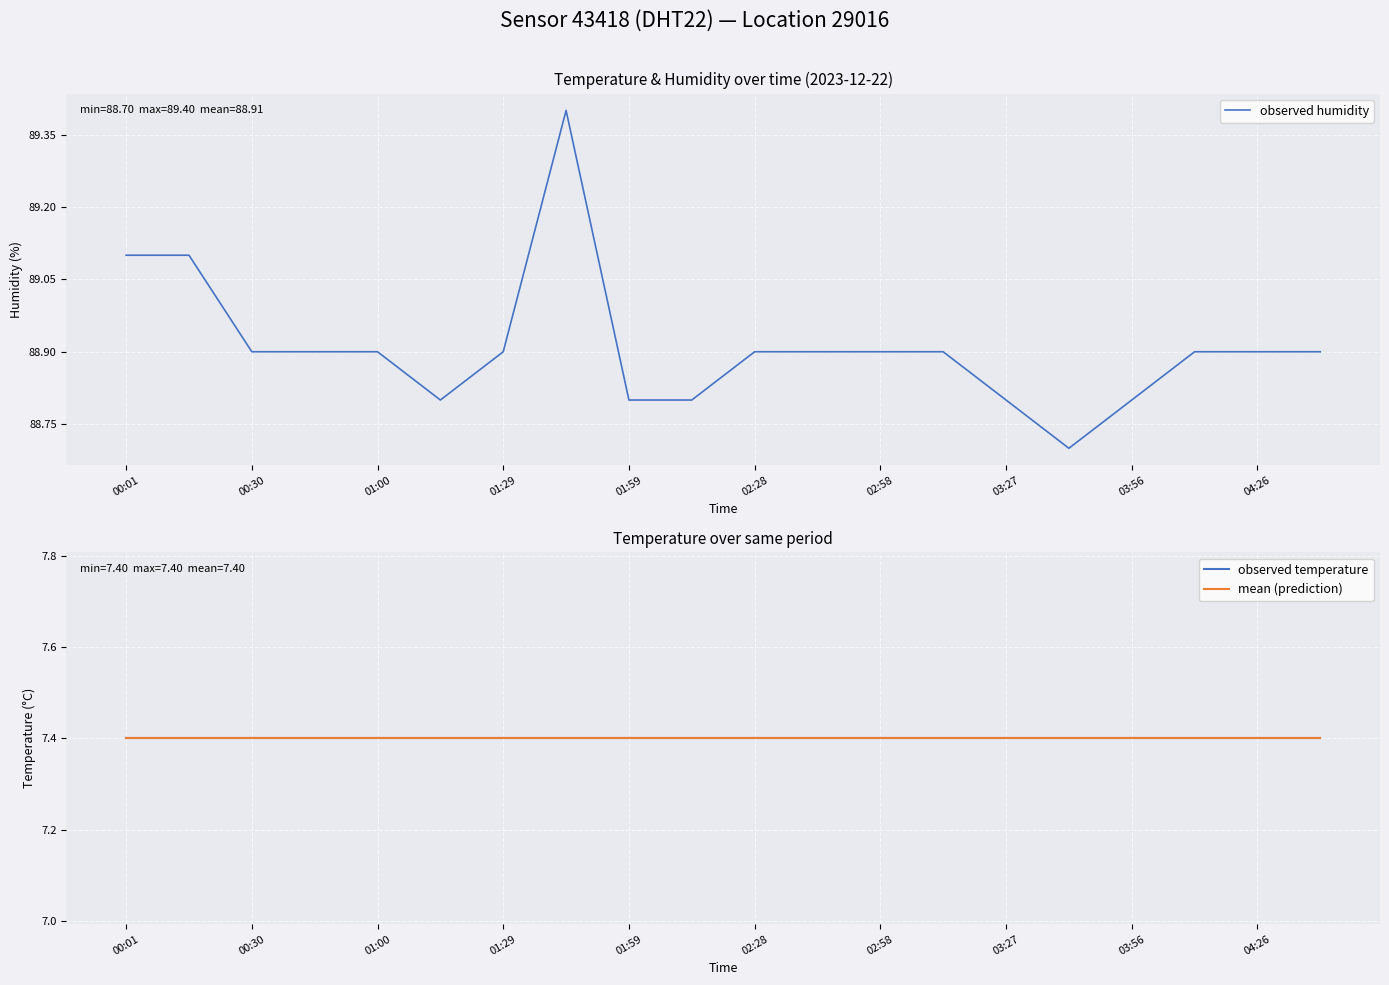

What is the highest value of the observed humidity series?

89.4